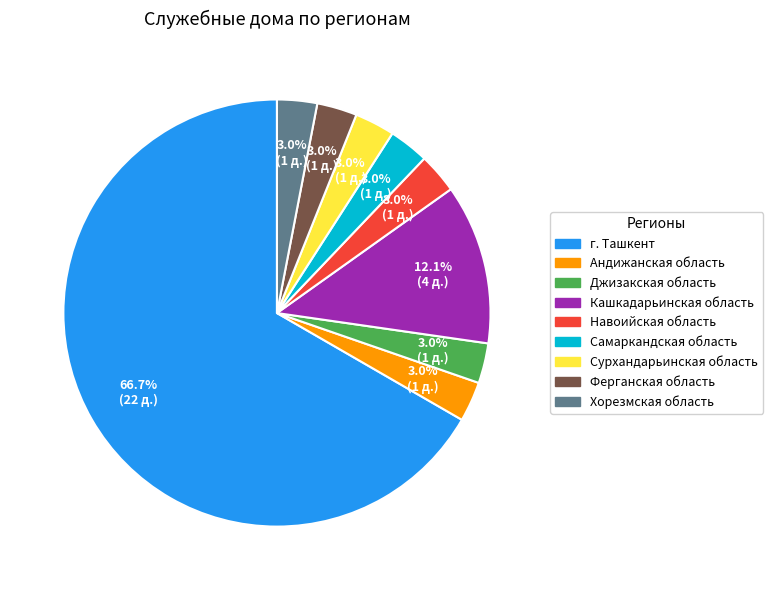

Count the number of slices in the pie.

9